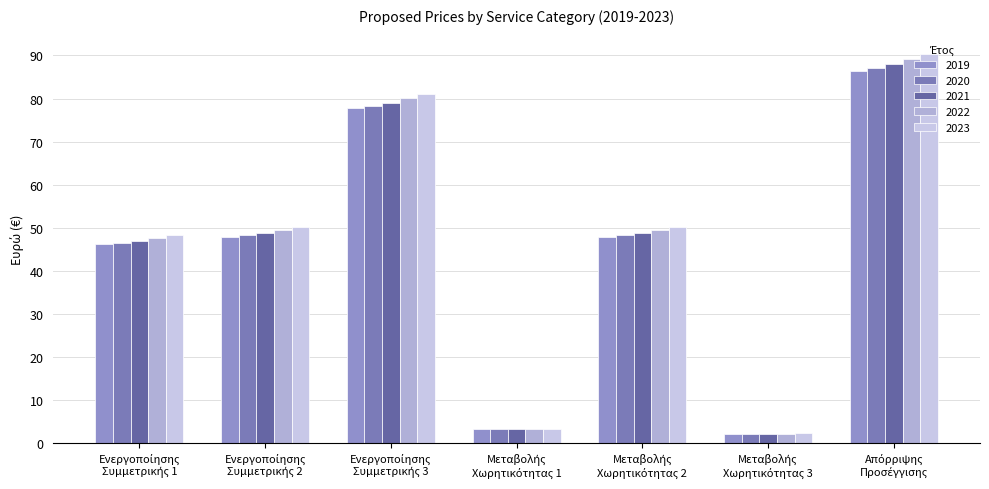

Count the number of categories in the chart.

7